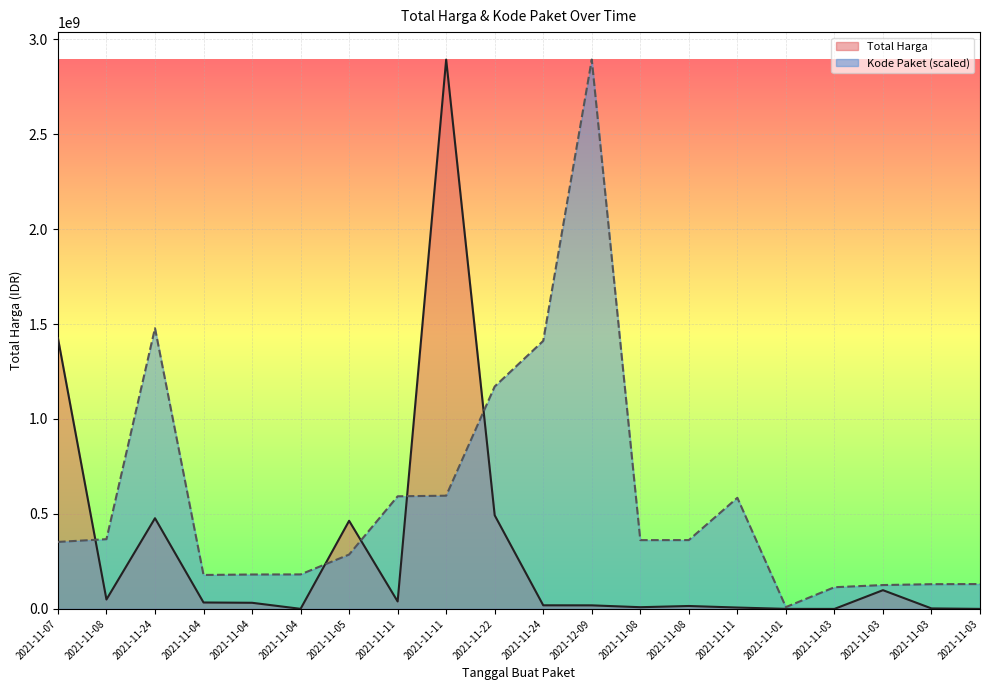

How many times do Kode Paket and Total Harga cross each other?

5